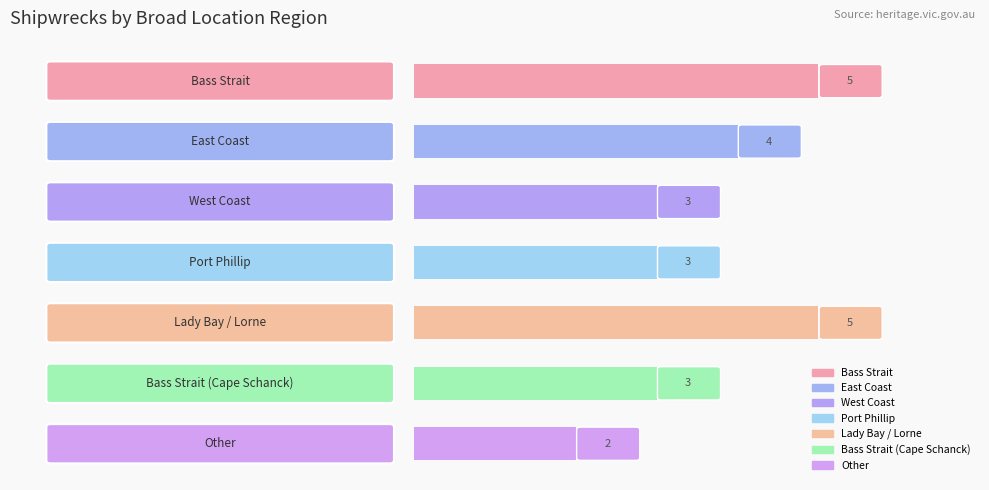

What is the value of the 7th bar from the top?

2